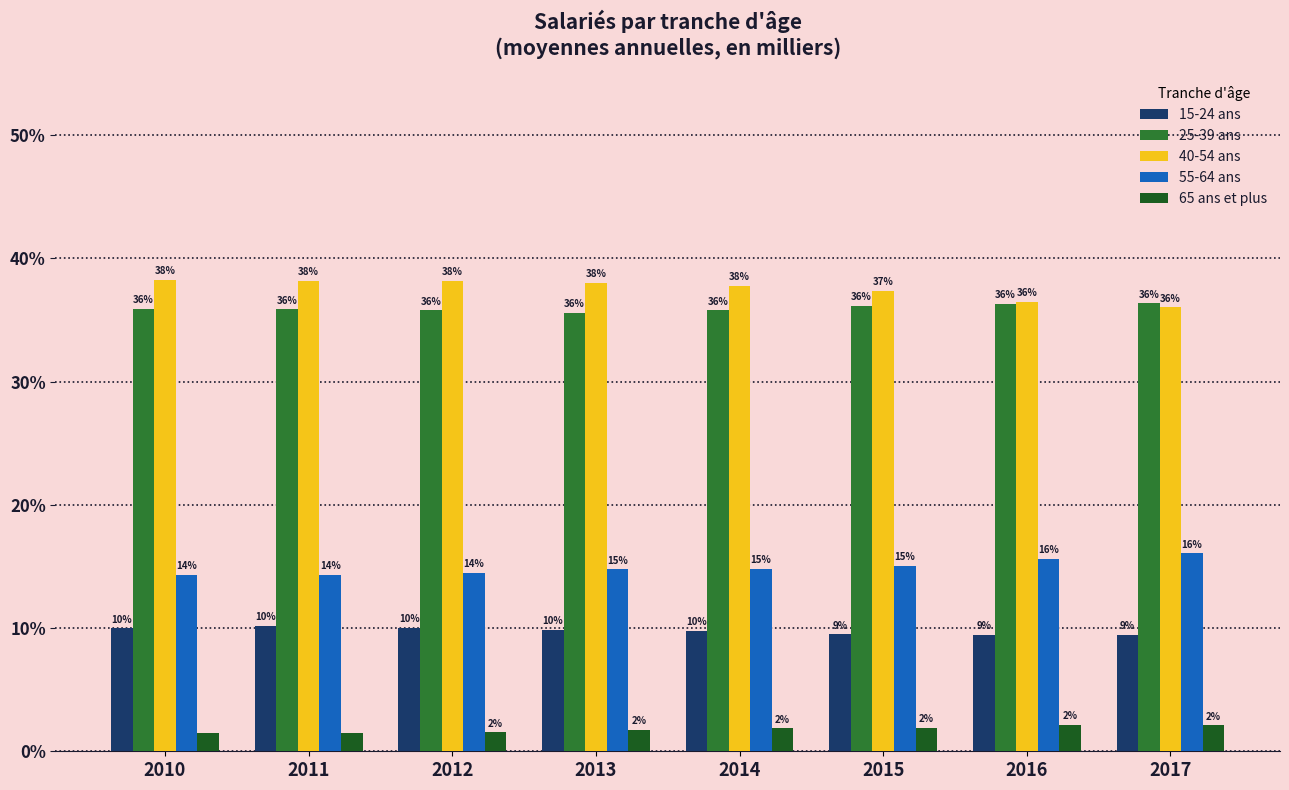

What is the average value of the 55-64 ans series?

14.9